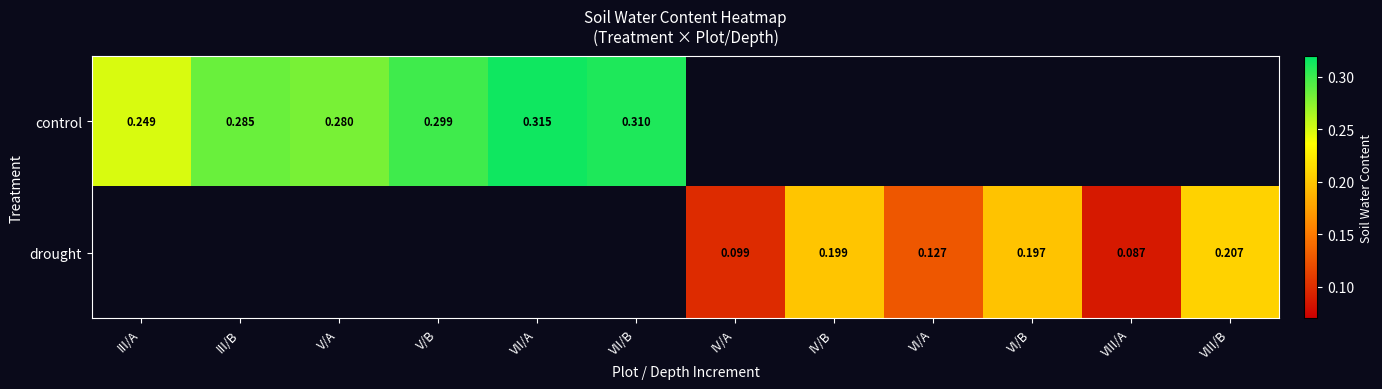

Is the value of drought at VIII/A greater than the value of control at VII/B?

No